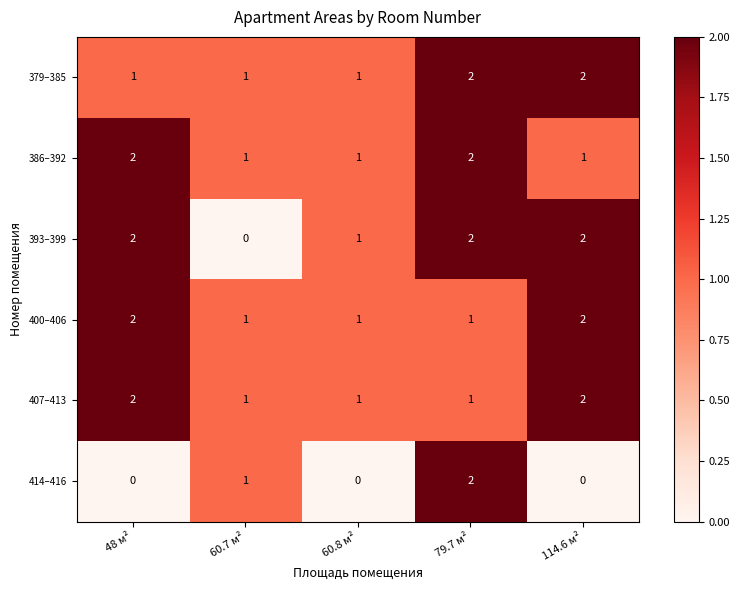

Which series changed the most between 48 м² and 79.7 м²?

414–416